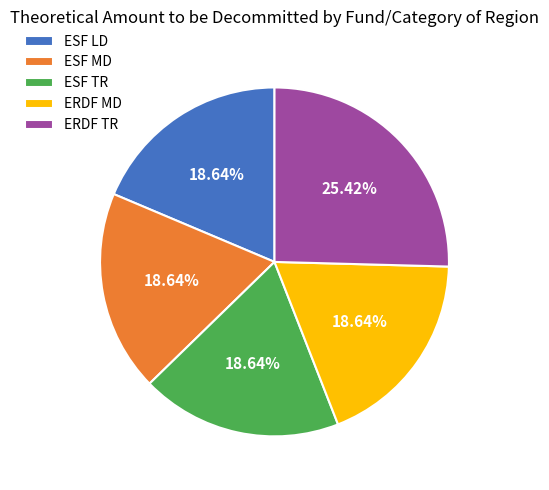

To the nearest percent, what portion does ESF LD represent?

19%